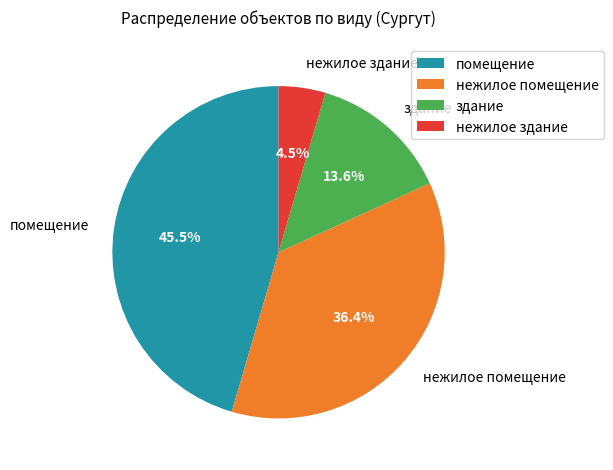

Count the number of slices in the pie.

4